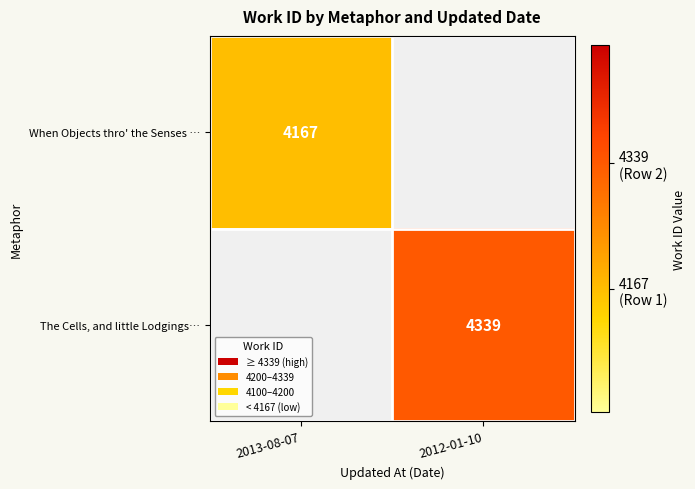

The When Objects thro' the Senses … series shows 2676 at 2013-08-07. True or false?

False